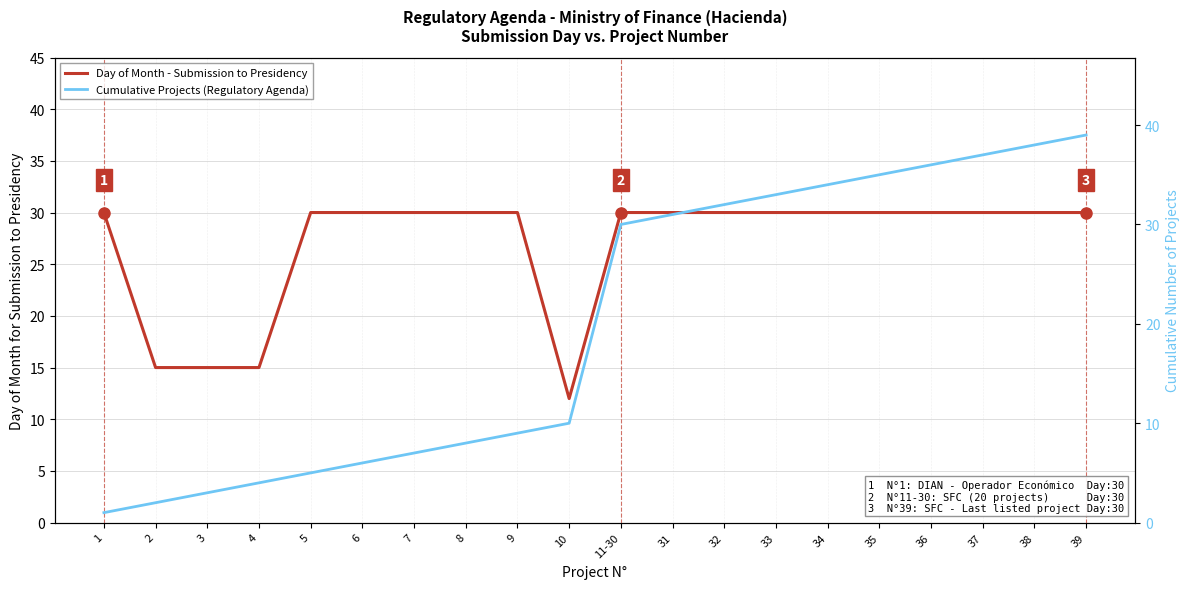

The value of Cumulative Projects (Regulatory Agenda) at 38 is 23. True or false?

False